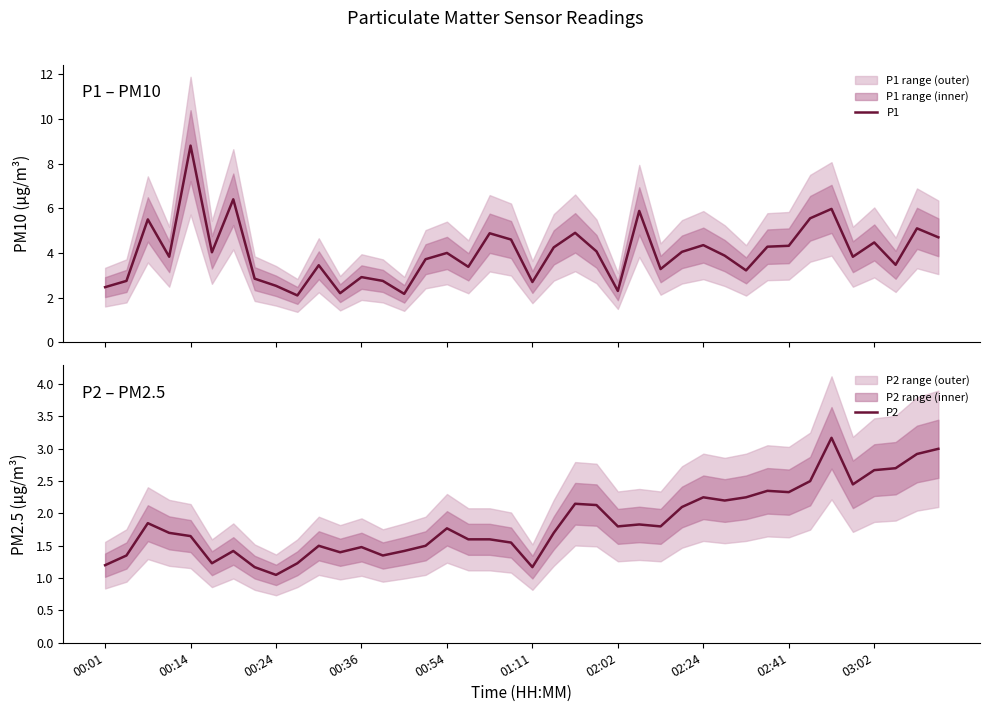

True or false: P2 has more than 0 interior local peaks.

True